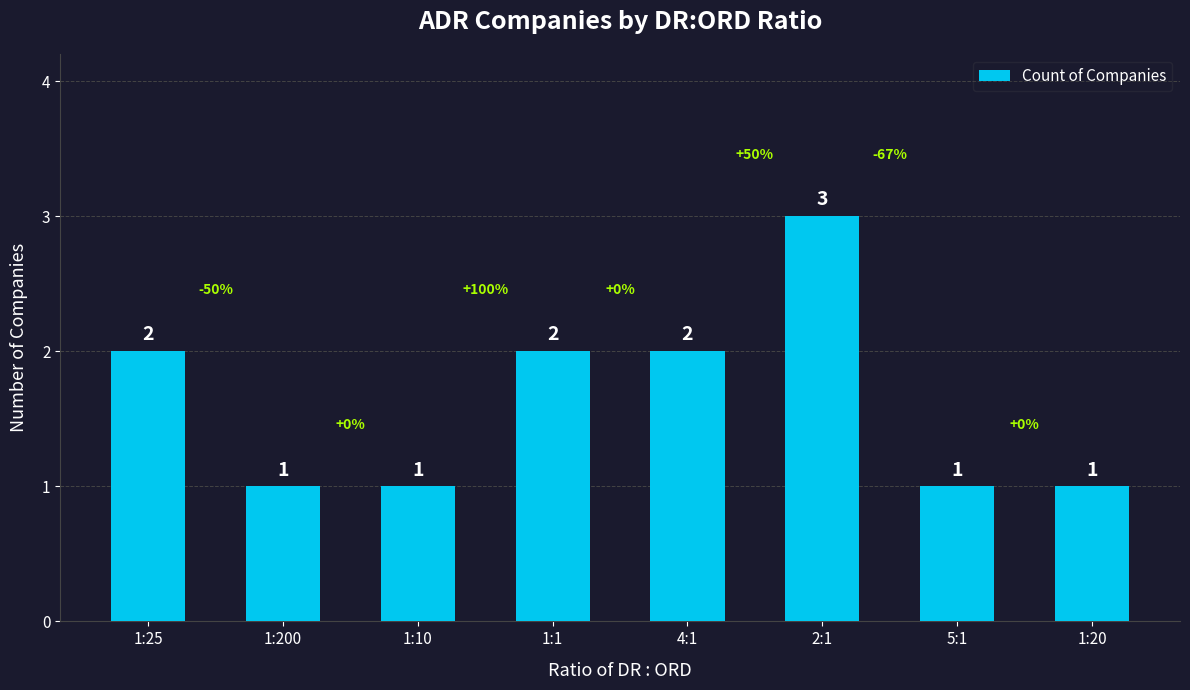

What is the greatest value displayed?

3